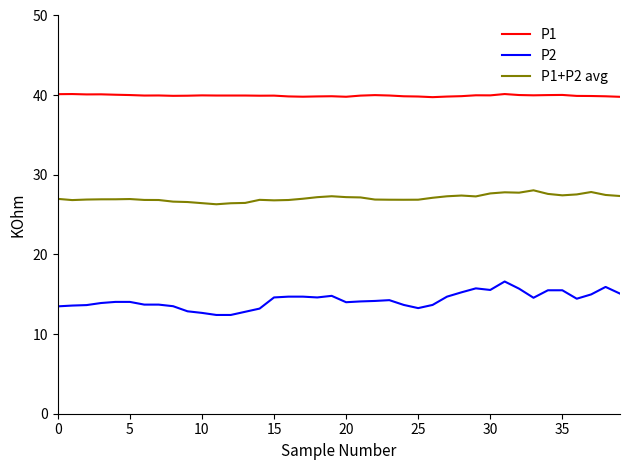

What is the difference between the maximum and minimum values in the P1+P2 avg series?

1.8